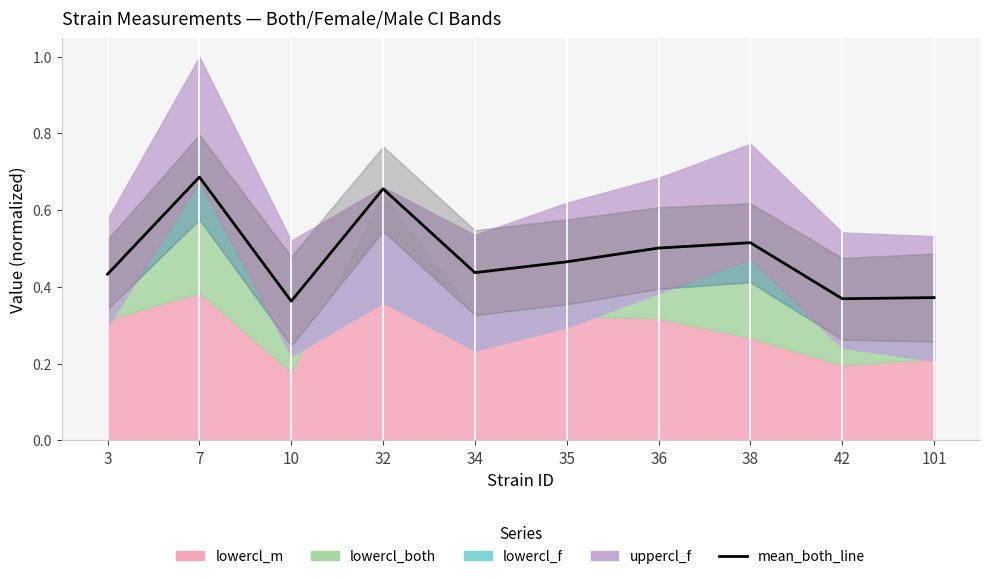

Rank the categories by value from lowest to highest.

10, 42, 101, 3, 34, 35, 36, 38, 32, 7